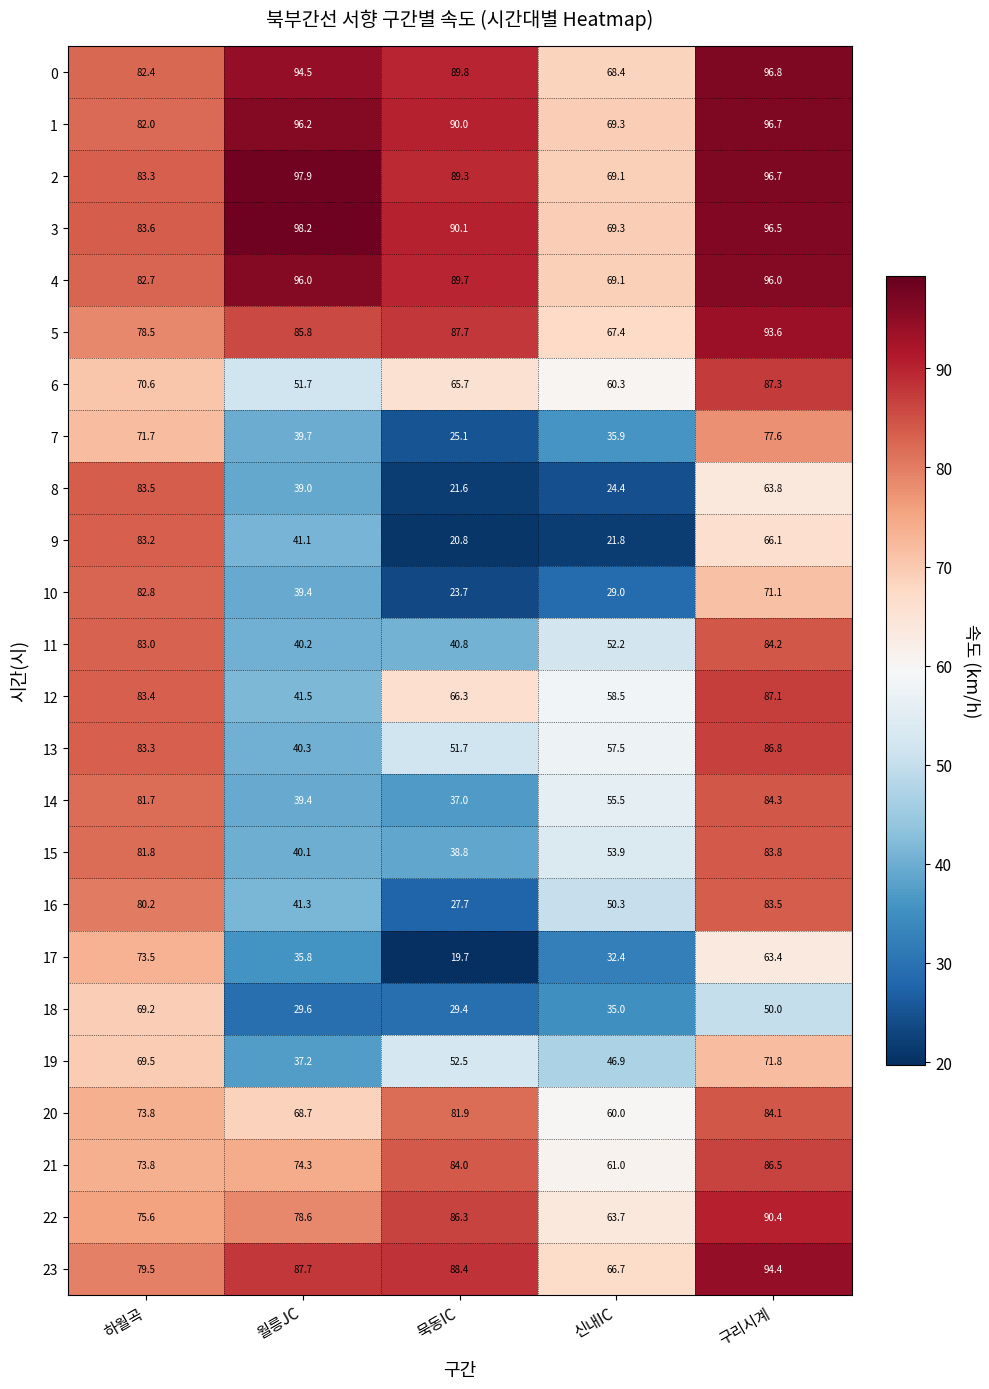

What is the approximate value of 22 at 구리시계?

90.4